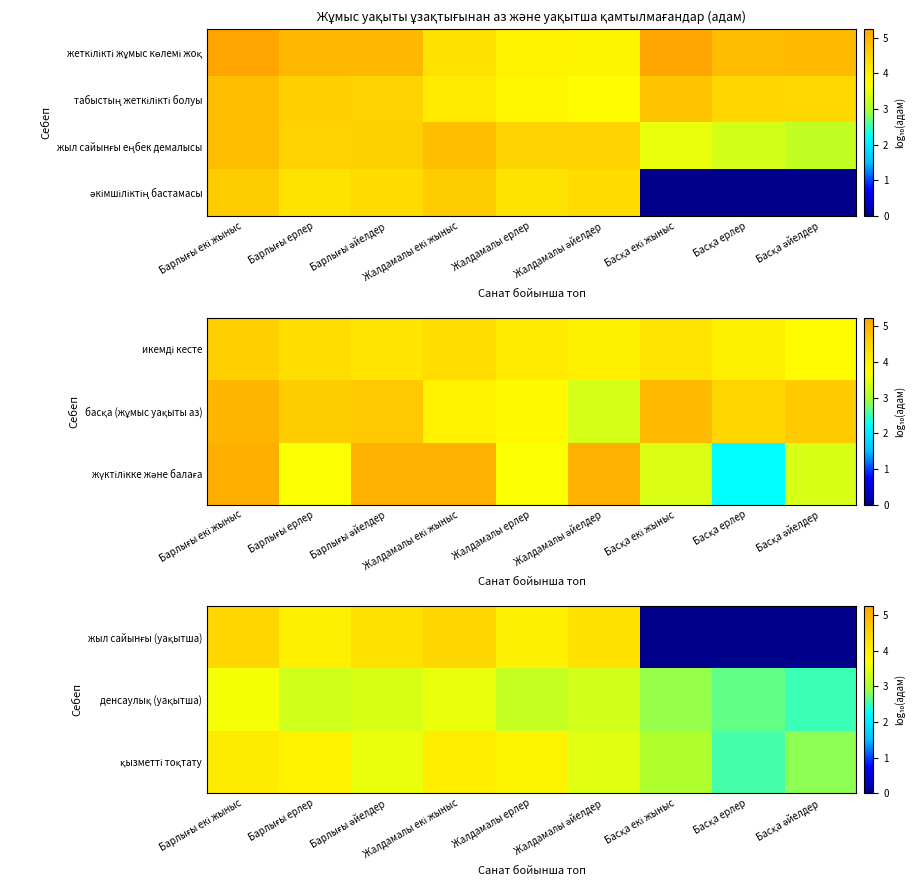

Is the value of қызметті тоқтату at Басқа екі жыныс greater than the value of әкімшіліктің бастамасы at Жалдамалы екі жыныс?

No